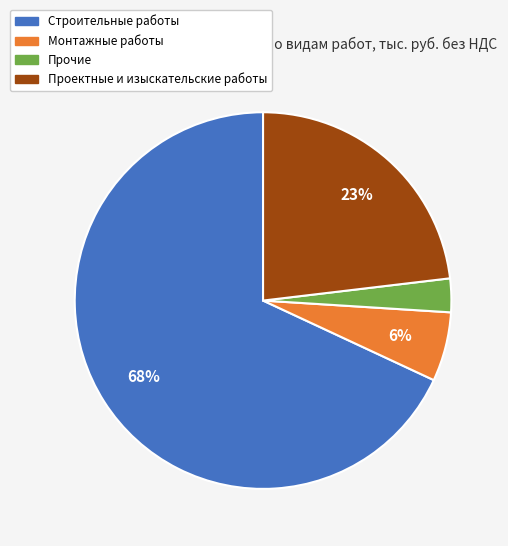

How many segments does this pie chart have?

4